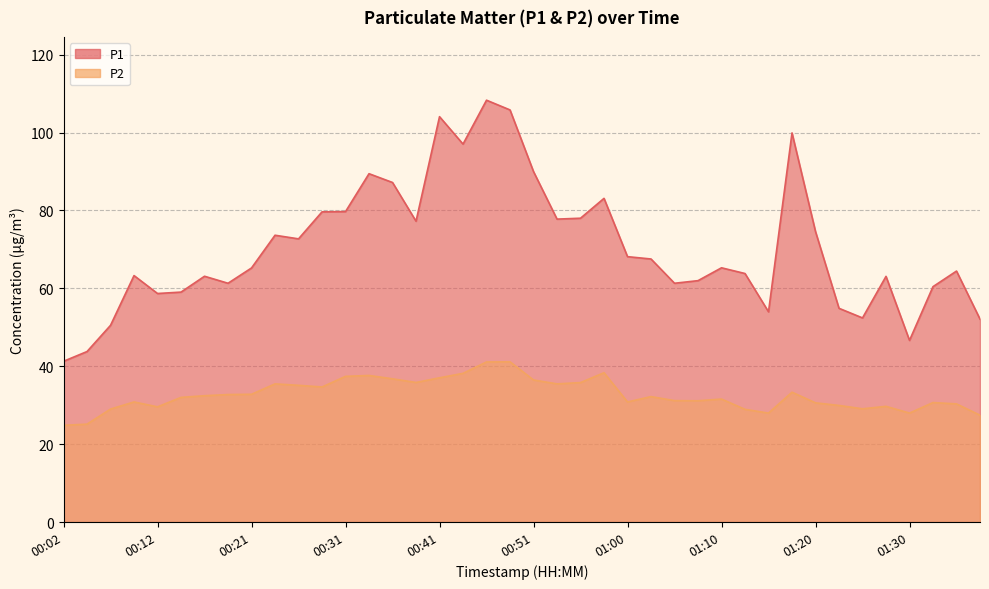

Rank the categories by P1 value from highest to lowest.

00:46, 00:48, 00:41, 01:18, 00:43, 00:51, 00:34, 00:36, 00:58, 00:31, 00:29, 00:56, 00:53, 00:38, 01:20, 00:24, 00:26, 01:00, 01:03, 01:10, 00:21, 01:35, 01:13, 00:09, 00:17, 01:27, 01:08, 00:19, 01:05, 01:32, 00:14, 00:12, 01:22, 01:15, 01:25, 01:37, 00:07, 01:30, 00:04, 00:02